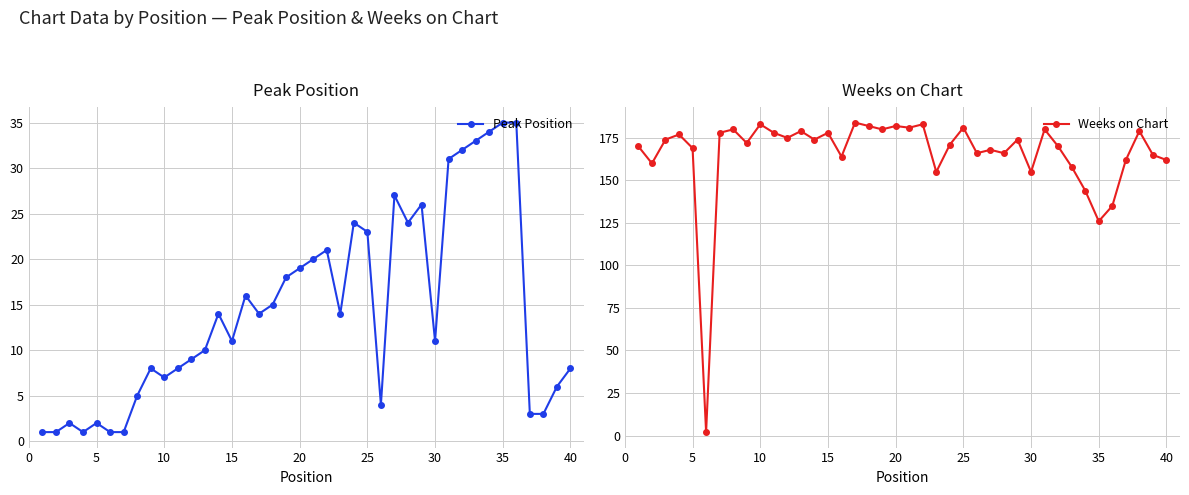

At which label is Weeks on Chart closest to 93?

35